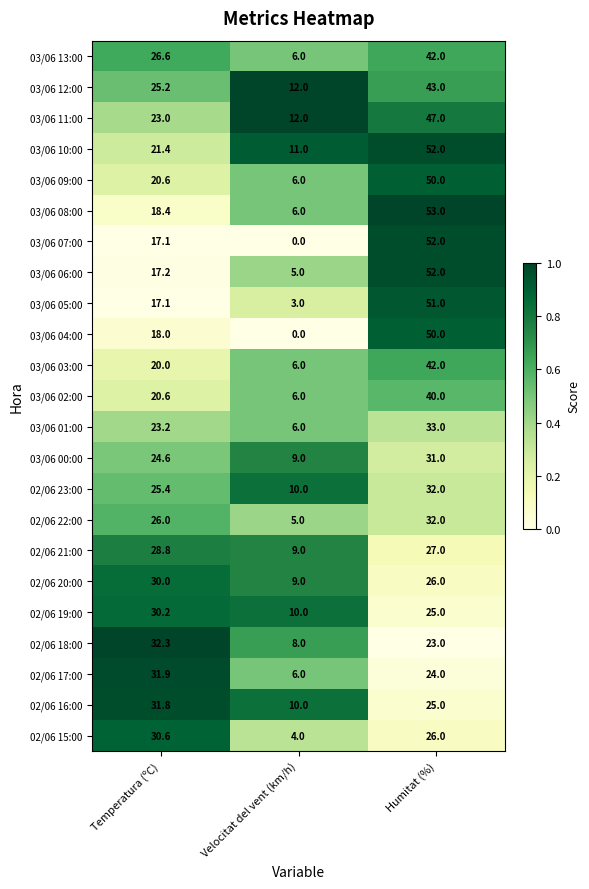

Is it true that 03/06 11:00 equals 12.0 at Velocitat del vent (km/h)?

True